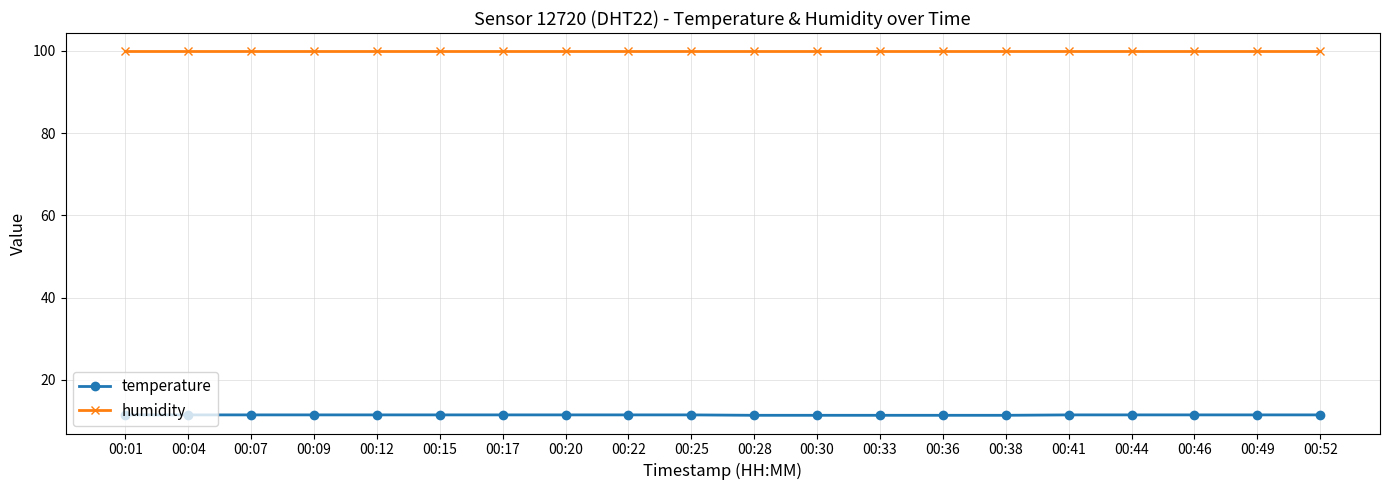

Count the temperature values in the range 11 to 12.

20